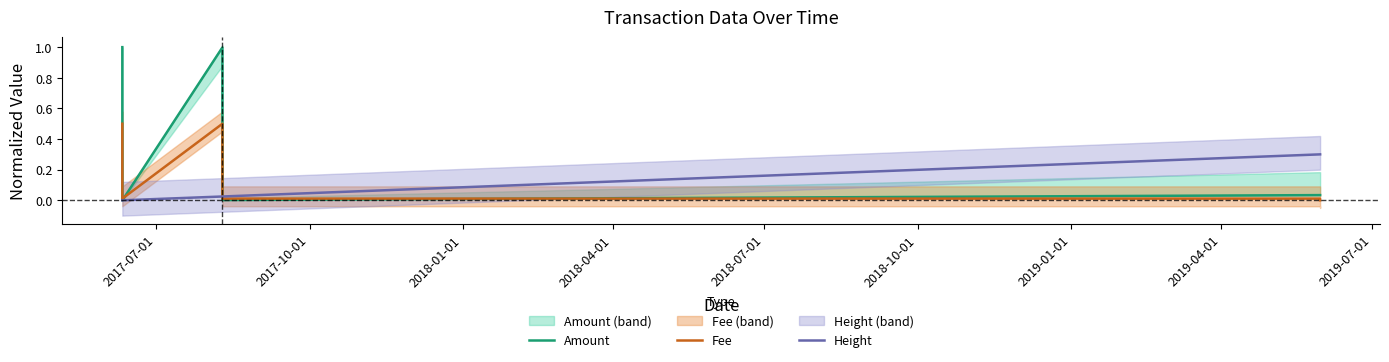

True or false: Fee and Amount intersect in this chart.

True